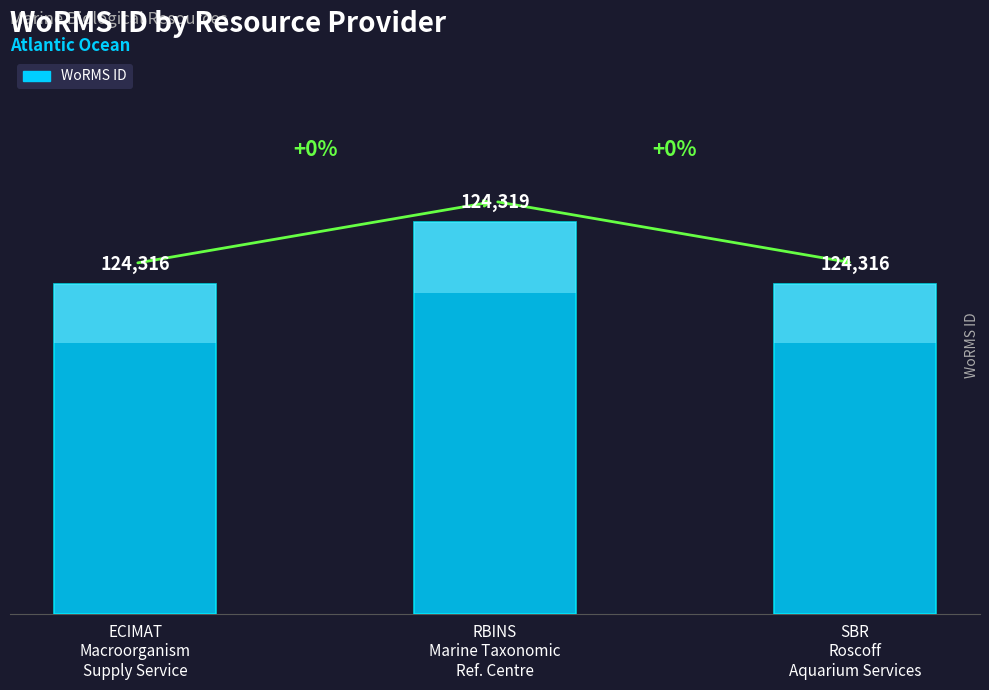

What is the difference between the values at RBINS
Marine Taxonomic
Ref. Centre and ECIMAT
Macroorganism
Supply Service?

3